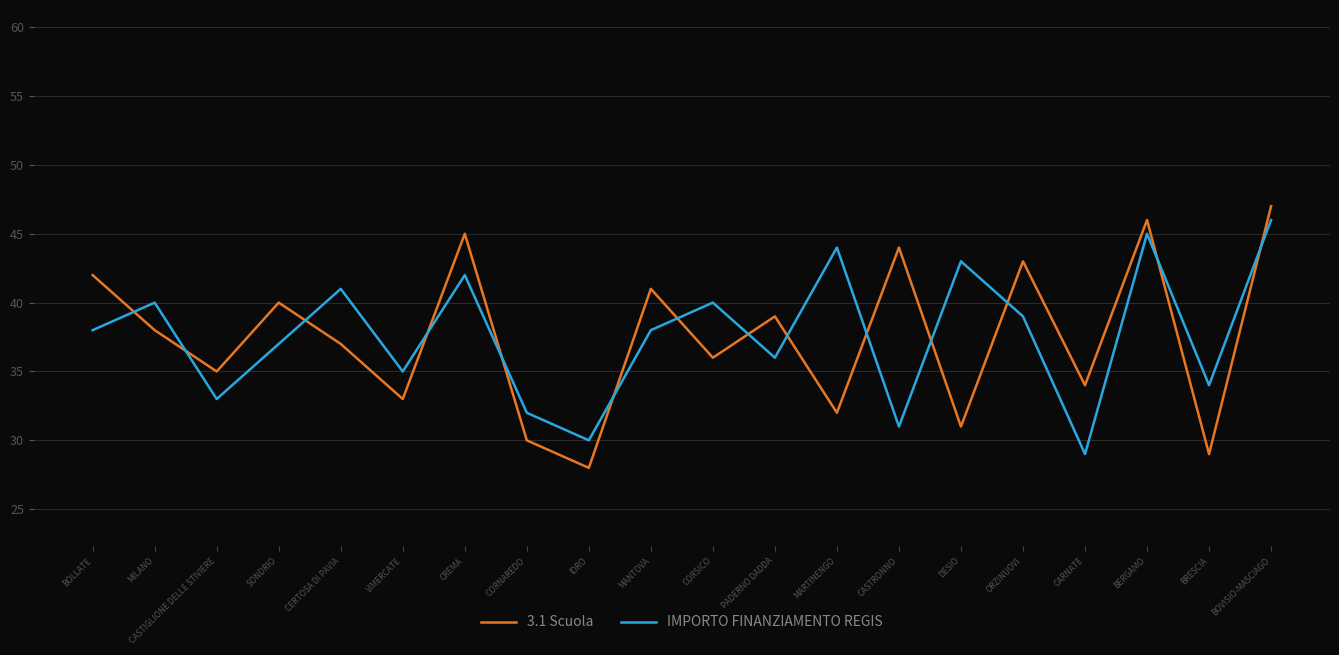

In IMPORTO FINANZIAMENTO REGIS, how many points are higher than both neighbors (excluding endpoints)?

7